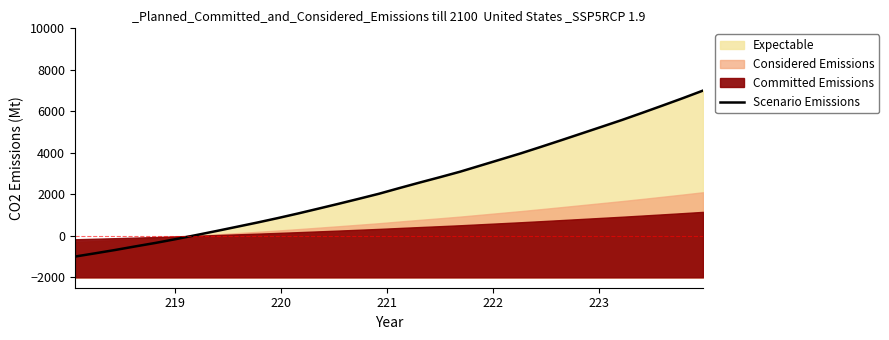

Does the chart display data point markers on the line(s)?

No